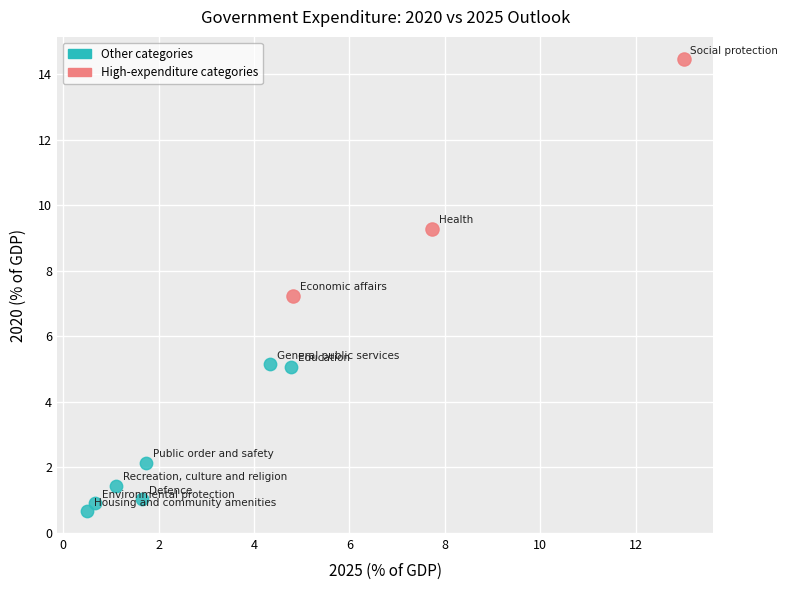

Which series reaches the maximum Y coordinate?

High-expenditure categories